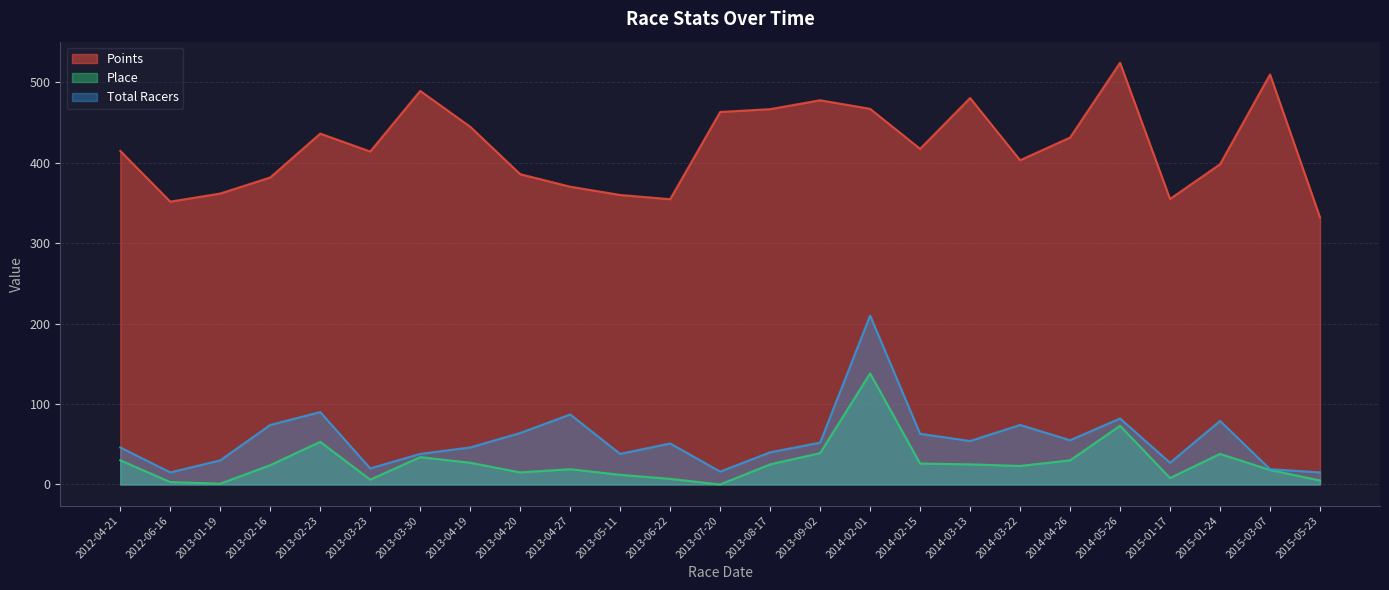

At which label does Place first exceed 24?

2012-04-21